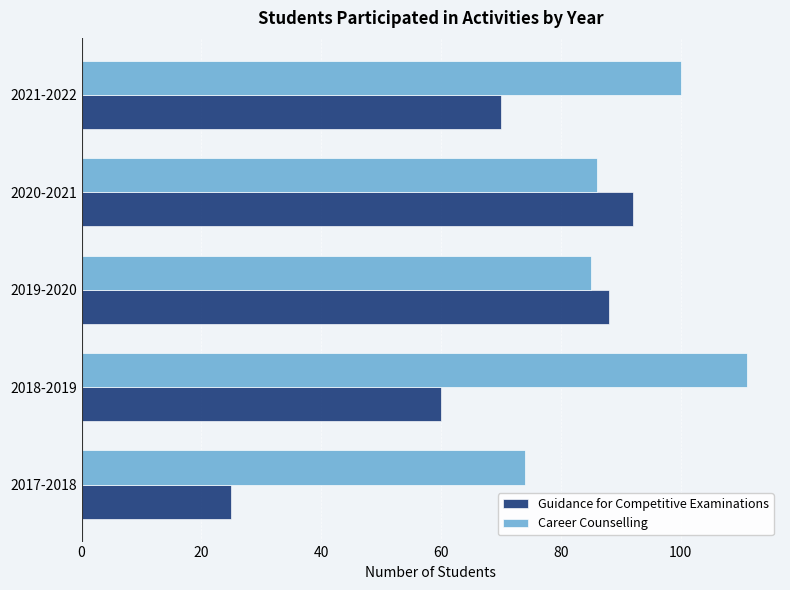

How many data points in Career Counselling are less than 86?

2